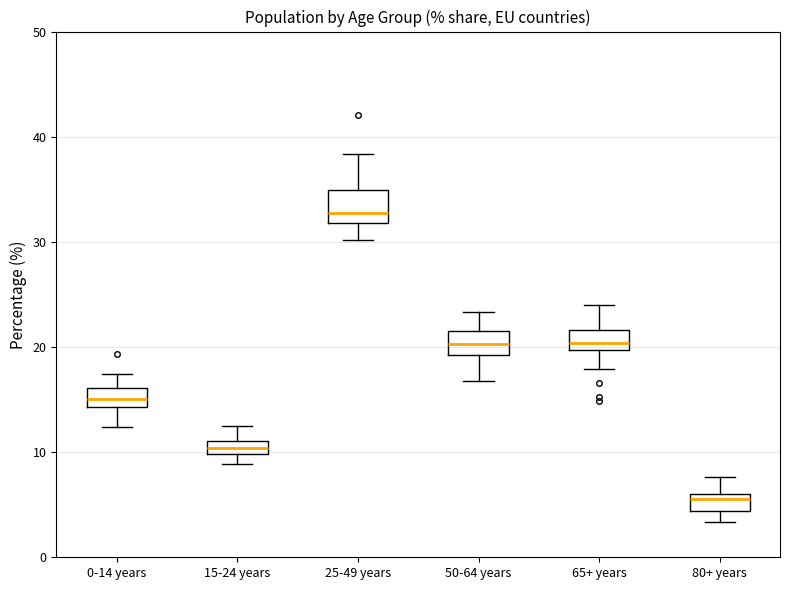

Where does the lower whisker of the box for 25-49 years end on the y-axis? The values are not printed on the chart, so give them approximately, as read against the axis.

30